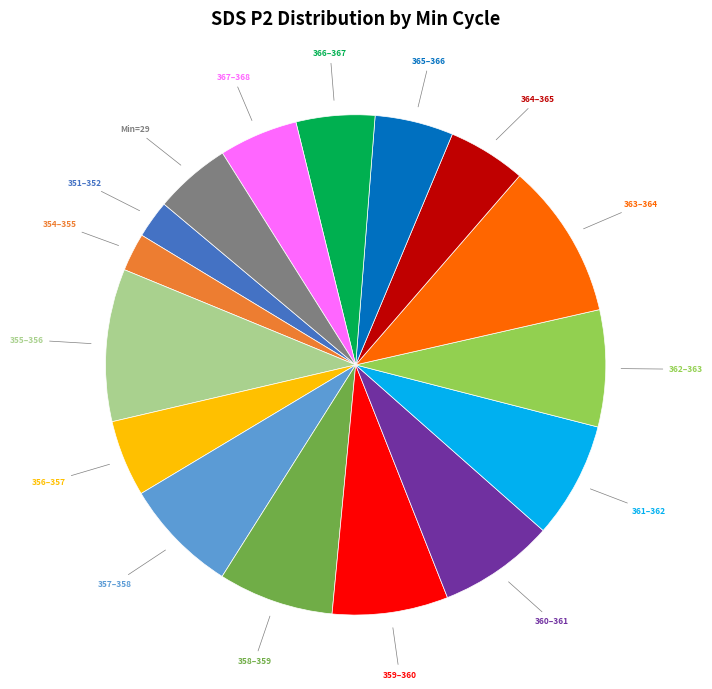

Is there any slice that represents more than half of the pie?

No